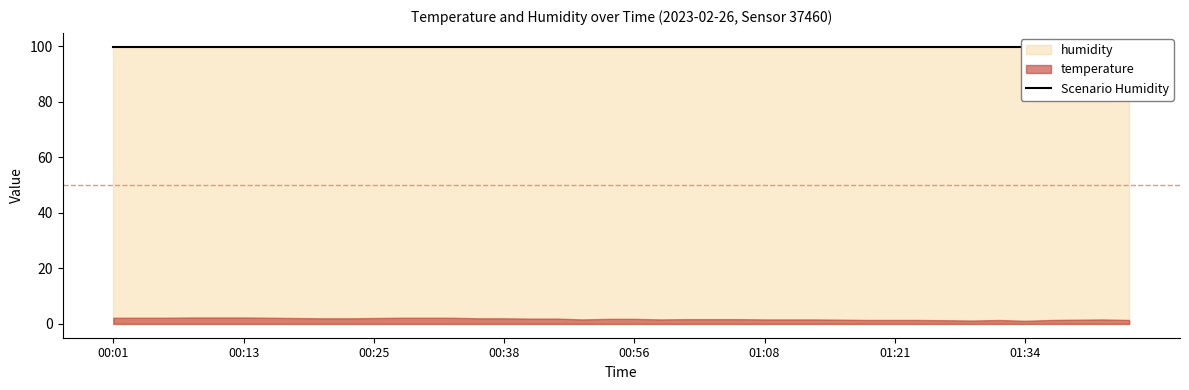

Reading left to right, transcribe all the data shown in this chart.

temperature: 2.2	2.2	2.2	2.3	2.3	2.3	2.2	2.1	2.0	2.0	2.1	2.2	2.2	2.2	2.0	2.0	1.9	1.9	1.6	1.8	1.8	1.6	1.7	1.7	1.7	1.6	1.6	1.6	1.5	1.4	1.4	1.4	1.3	1.2	1.4	1.1	1.4	1.5	1.6	1.4
humidity: 99.9	99.9	99.9	99.9	99.9	99.9	99.9	99.9	99.9	99.9	99.9	99.9	99.9	99.9	99.9	99.9	99.9	99.9	99.9	99.9	99.9	99.9	99.9	99.9	99.9	99.9	99.9	99.9	99.9	99.9	99.9	99.9	99.9	99.9	99.9	99.9	99.9	99.9	99.9	99.9